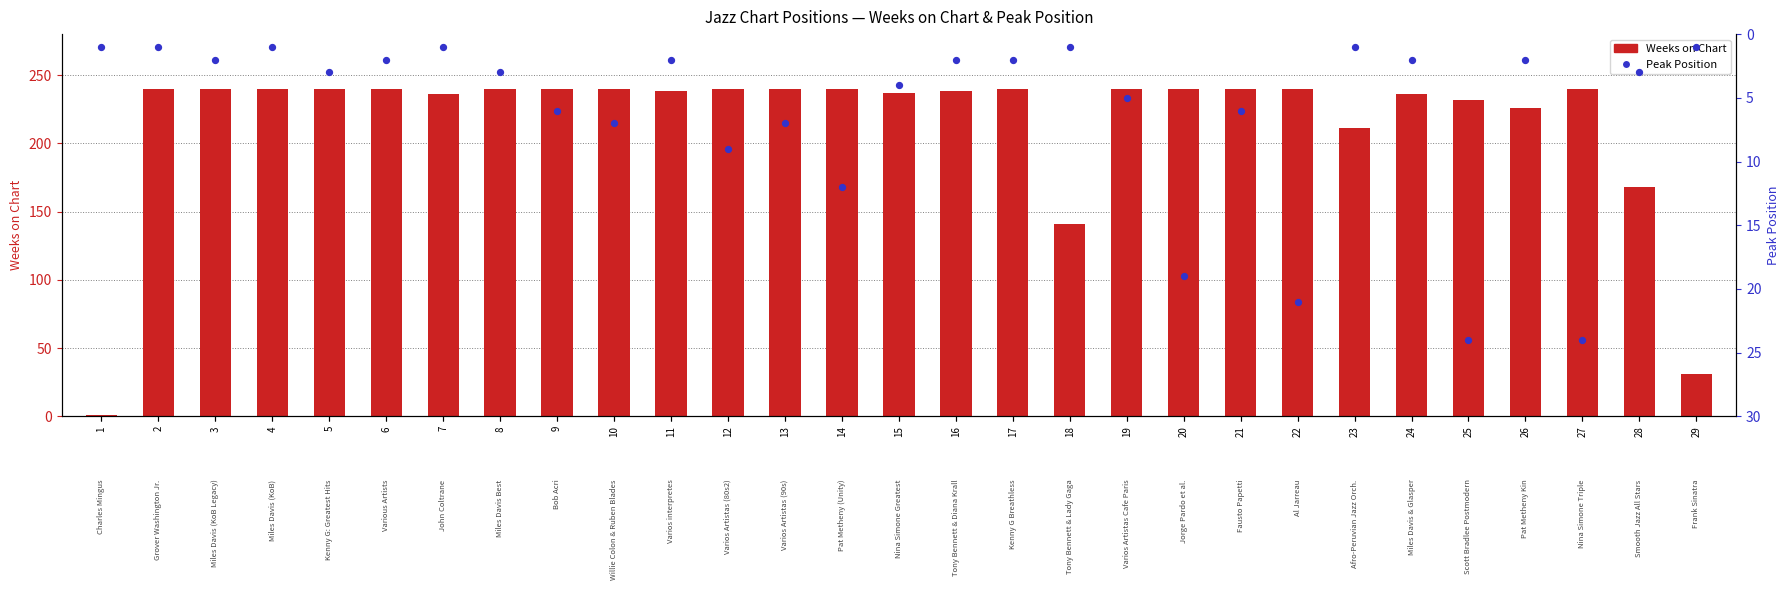

At how many categories does at least one series exceed 182?

25